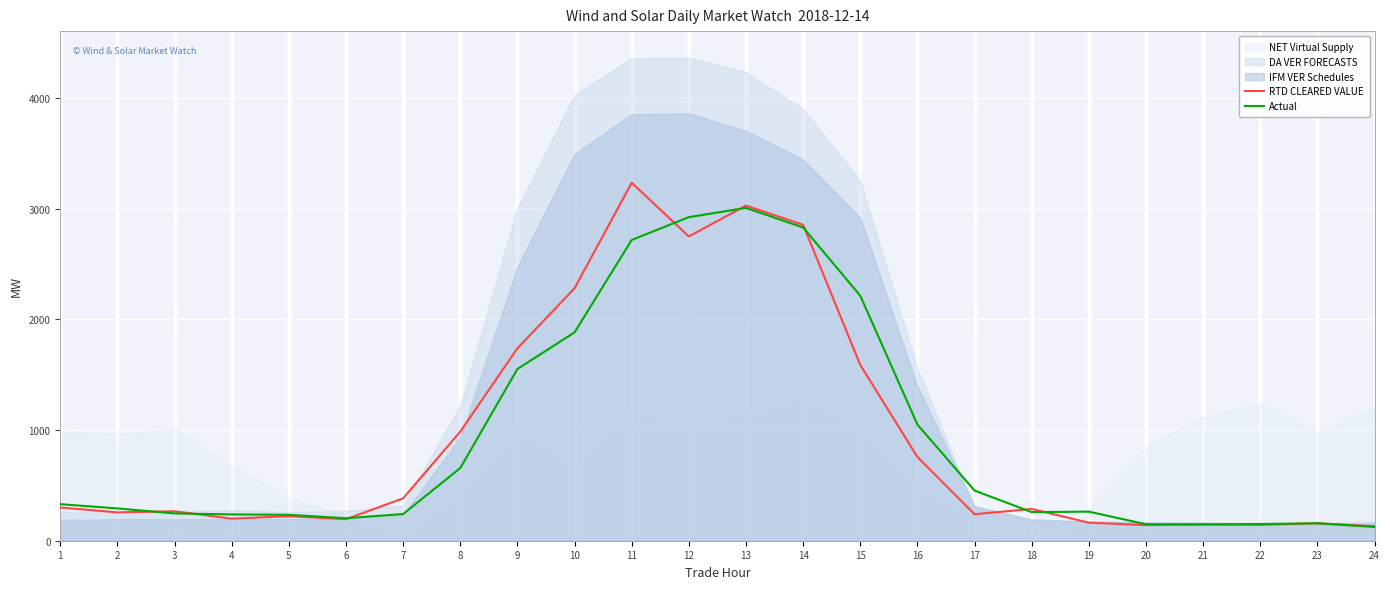

What is the highest value of the RTD CLEARED VALUE series?

3232.9